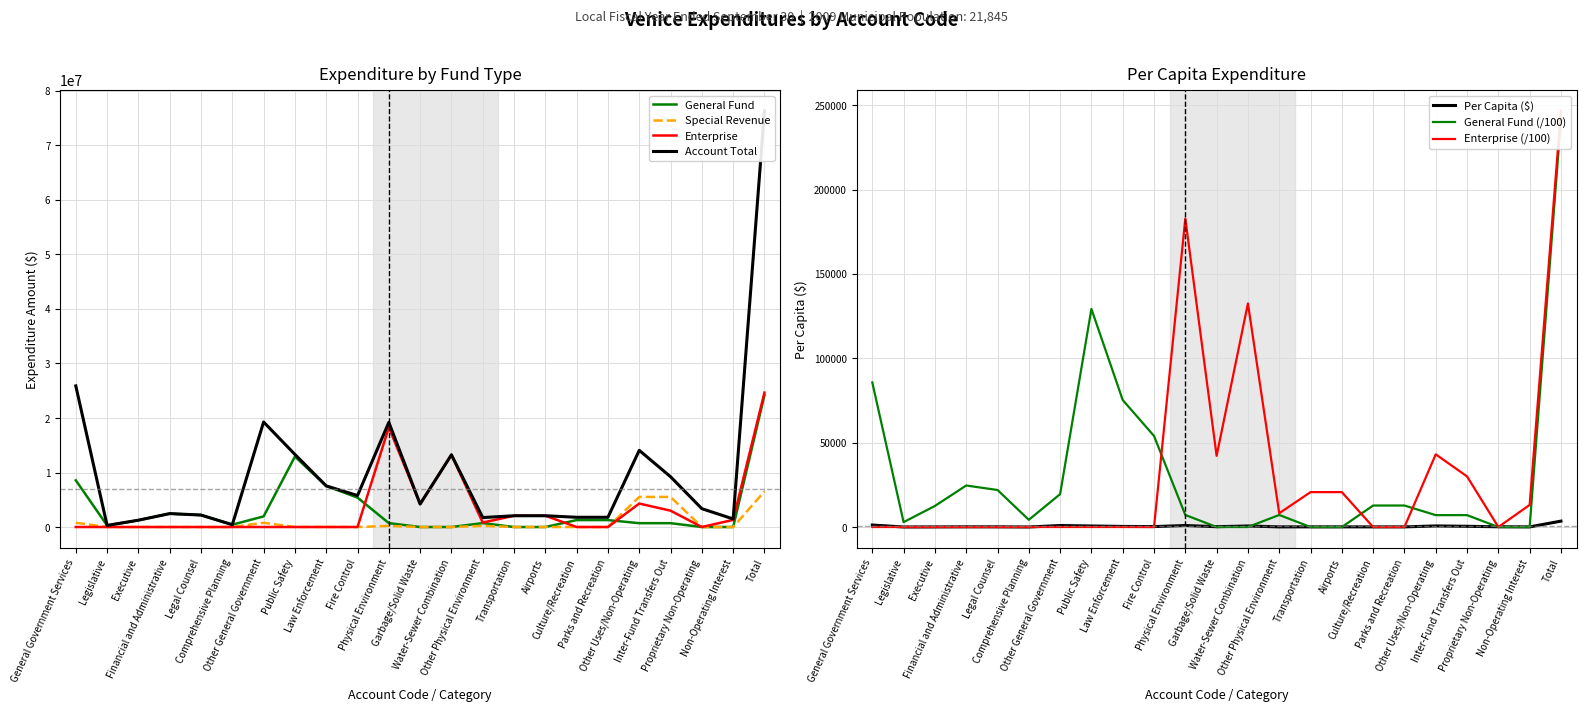

The Per Capita series shows 496.2 at Law Enforcement. True or false?

False